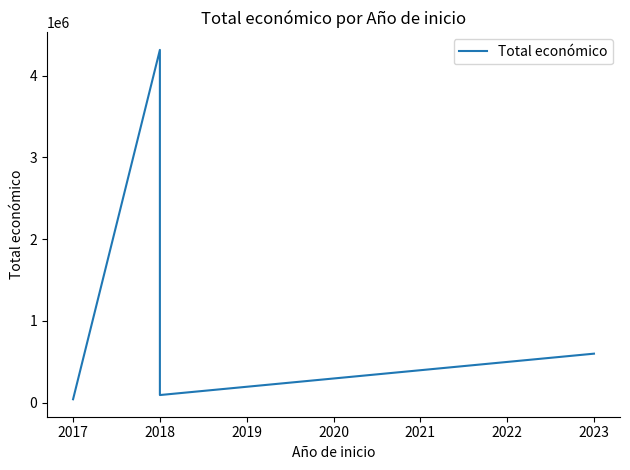

True or false: there are more than 1 points higher than both neighbors.

False